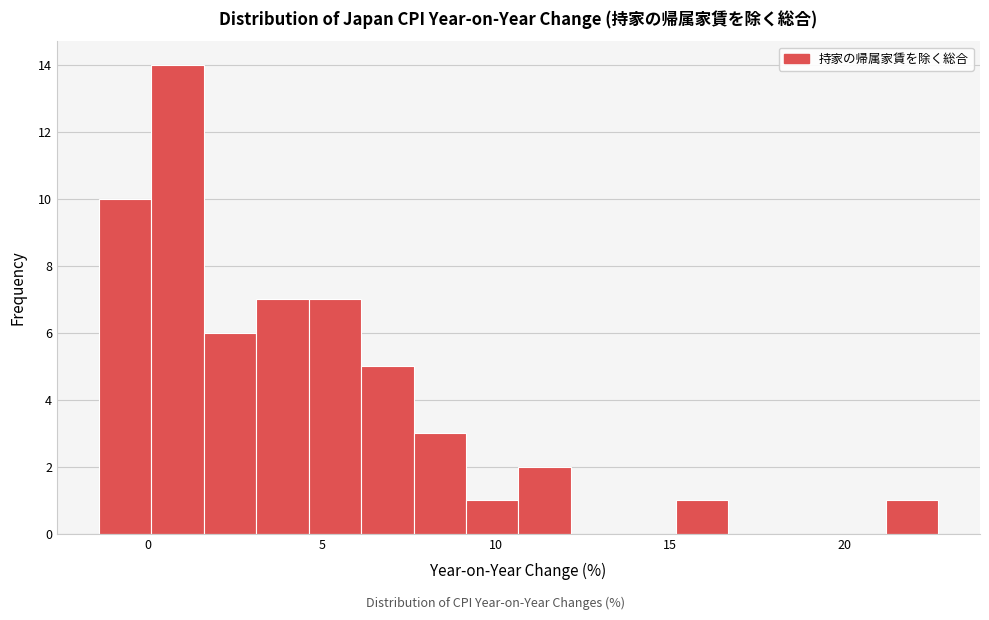

Around what value on the x-axis is the tallest bar? Give the approximate position of its centre, as read against the axis.

1.0